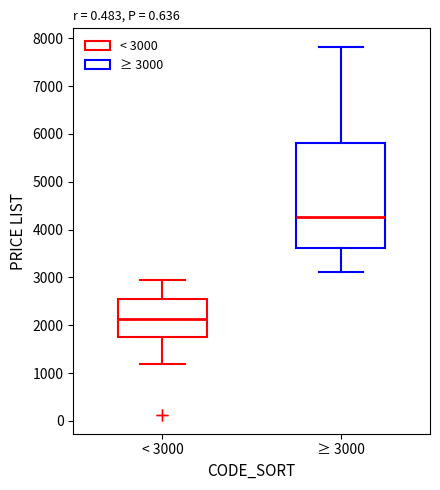

Which box's median line is the highest?

≥ 3000